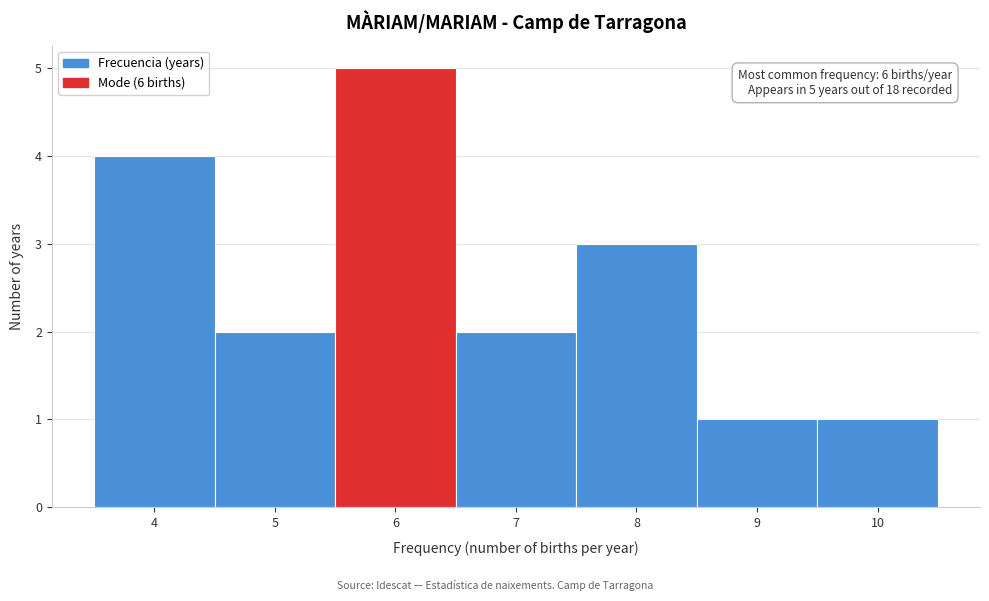

Over which range of the x-axis is the bar tallest?

5.5 to 6.5